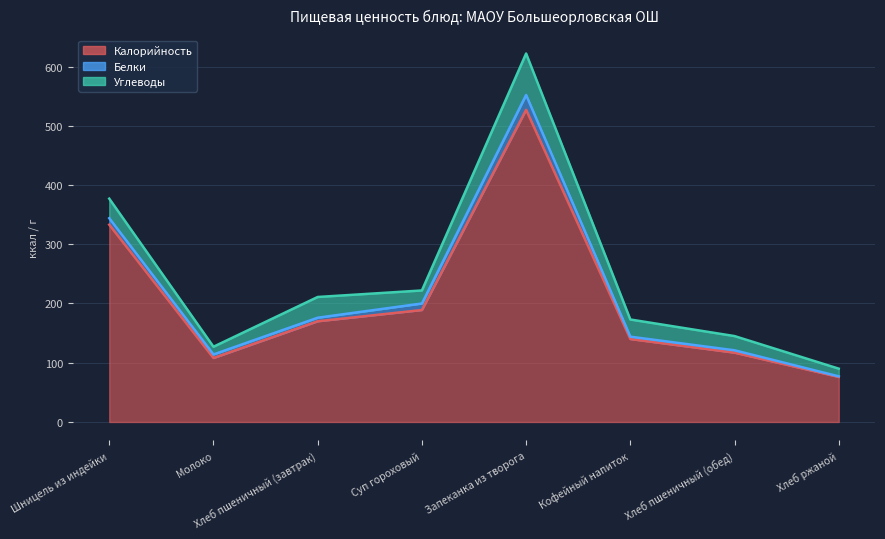

At which label is Углеводы closest to 41?

Хлеб пшеничный (завтрак)